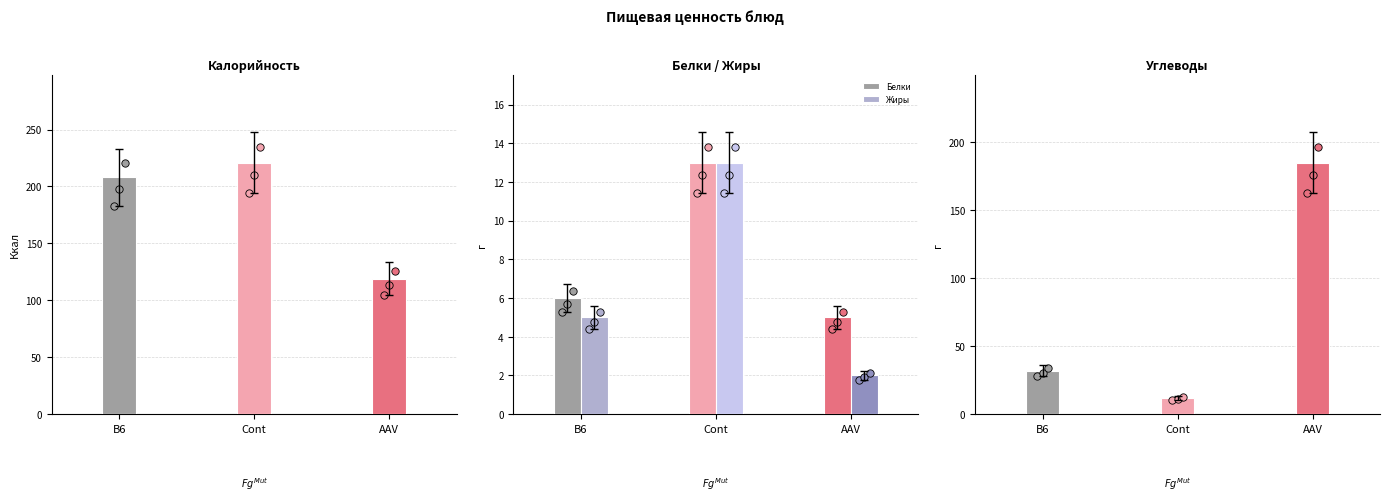

Which series has the widest spread of Y values?

Углеводы